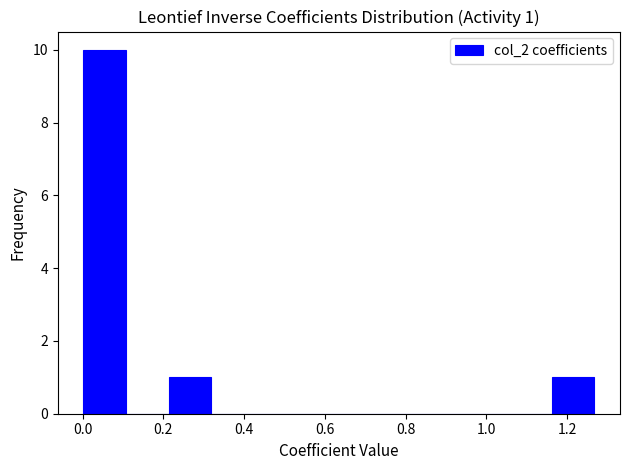

Which range on the x-axis has the tallest bar?

0.00 to 0.10